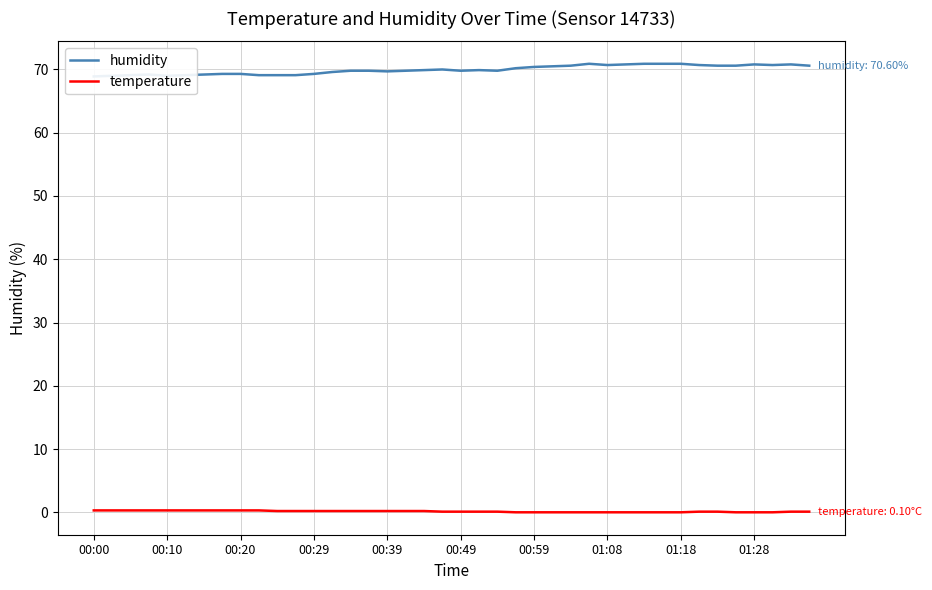

The temperature series shows 0.1 at 00:49. True or false?

True